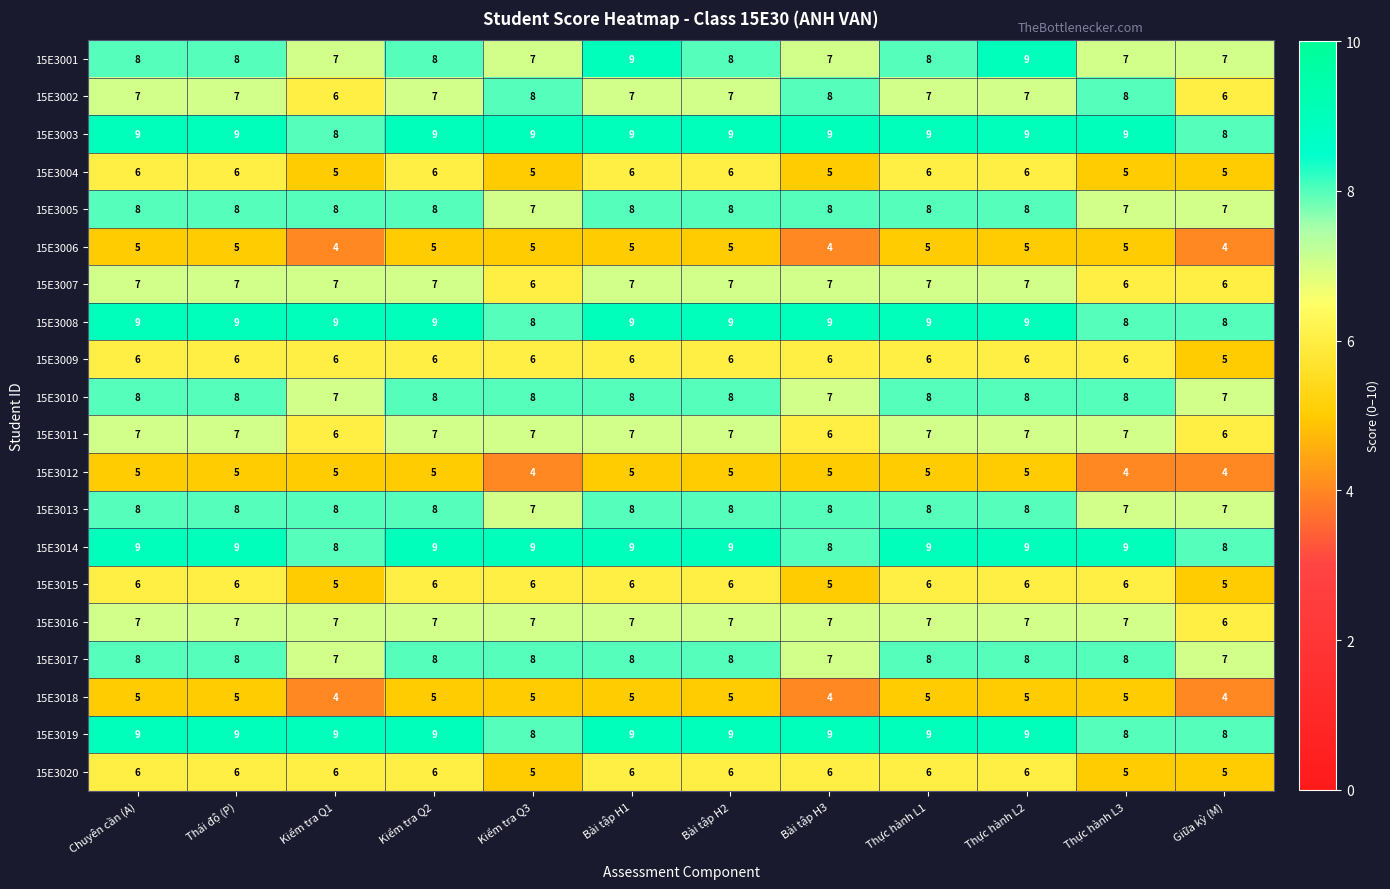

The 15E3014 series shows 9 at Thực hành L1. True or false?

True